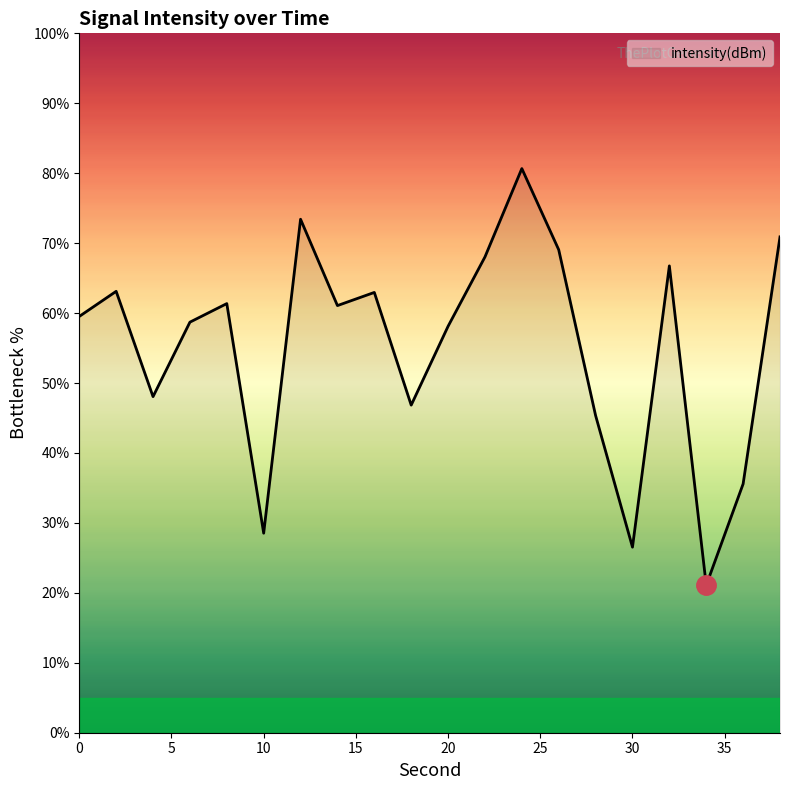

Does the chart display data point markers on the line(s)?

No